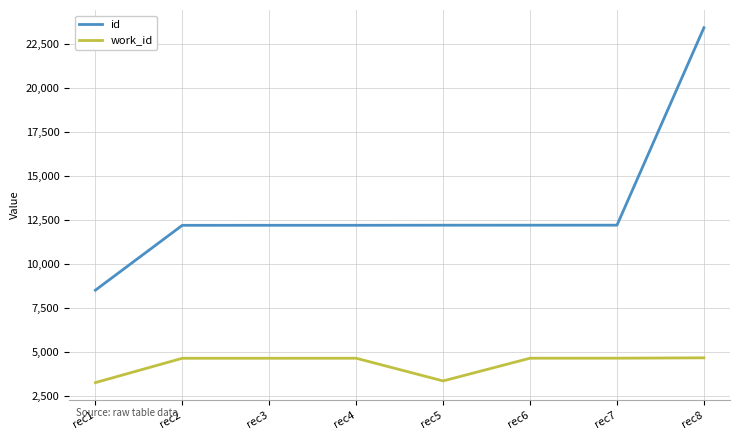

What is the total value across all series at rec7?

16805